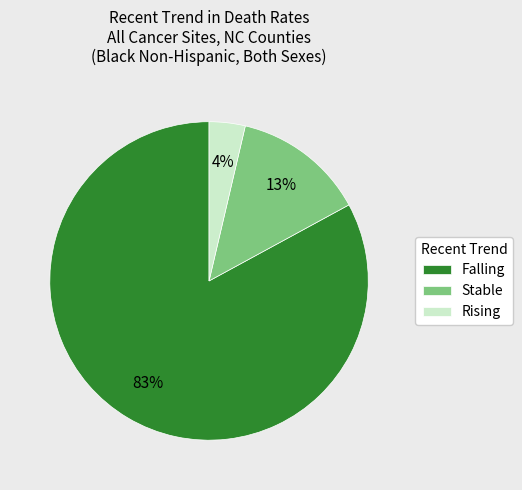

Between Stable and Falling, which is larger?

Falling